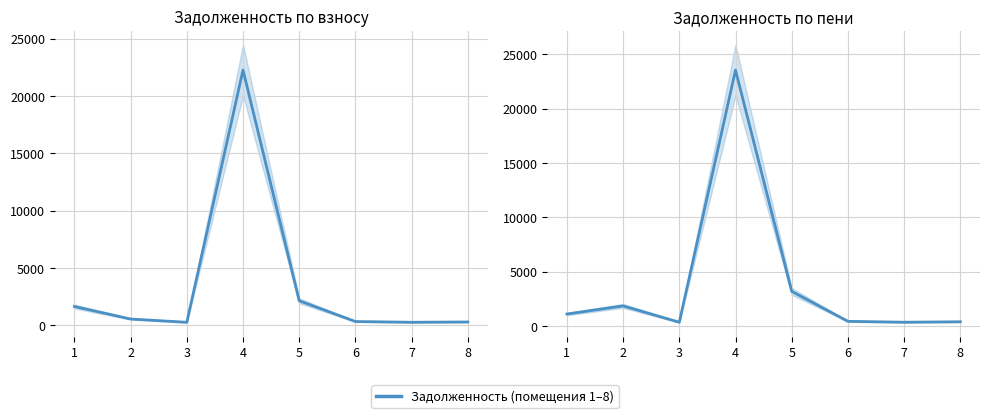

What is the value of the задолженность (пени) point at the 2nd from the left?

1845.2